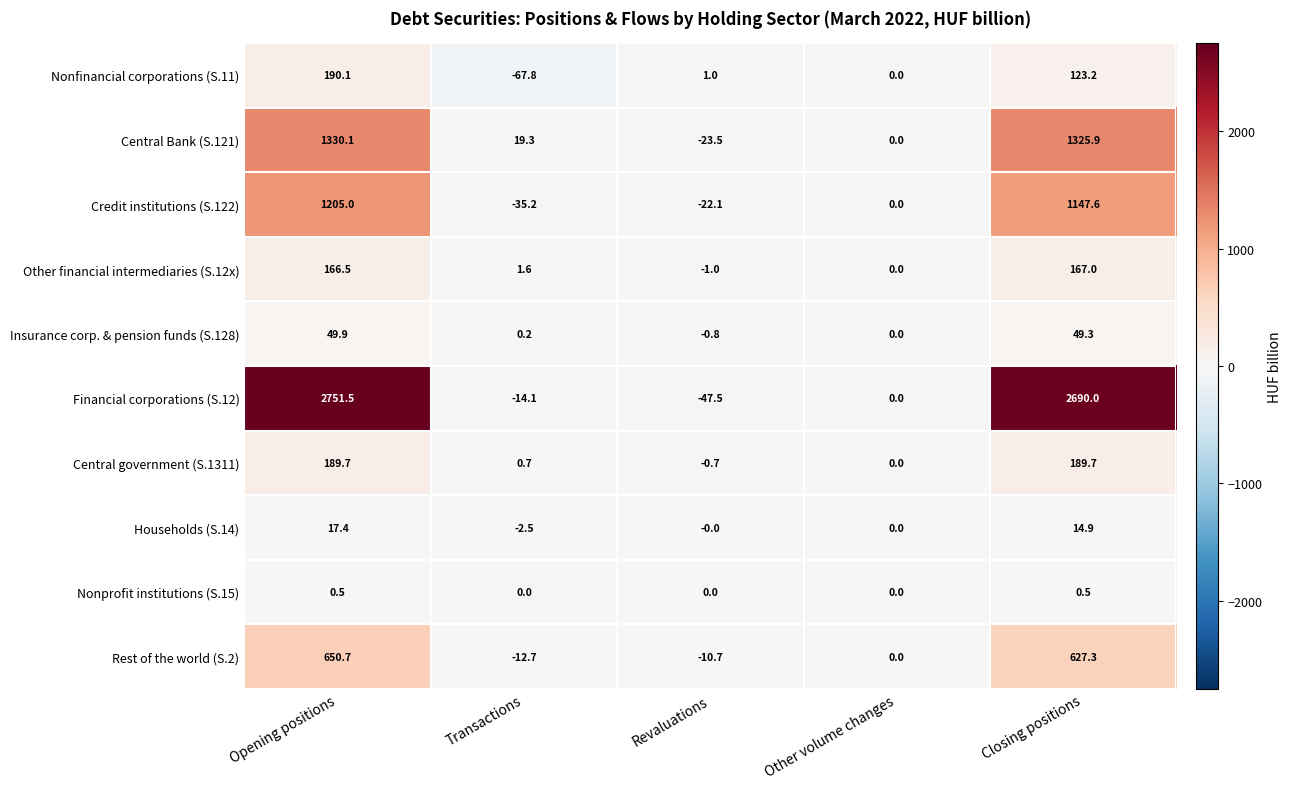

The value of Insurance corp. & pension funds (S.128) at Closing positions is 74.5. True or false?

False